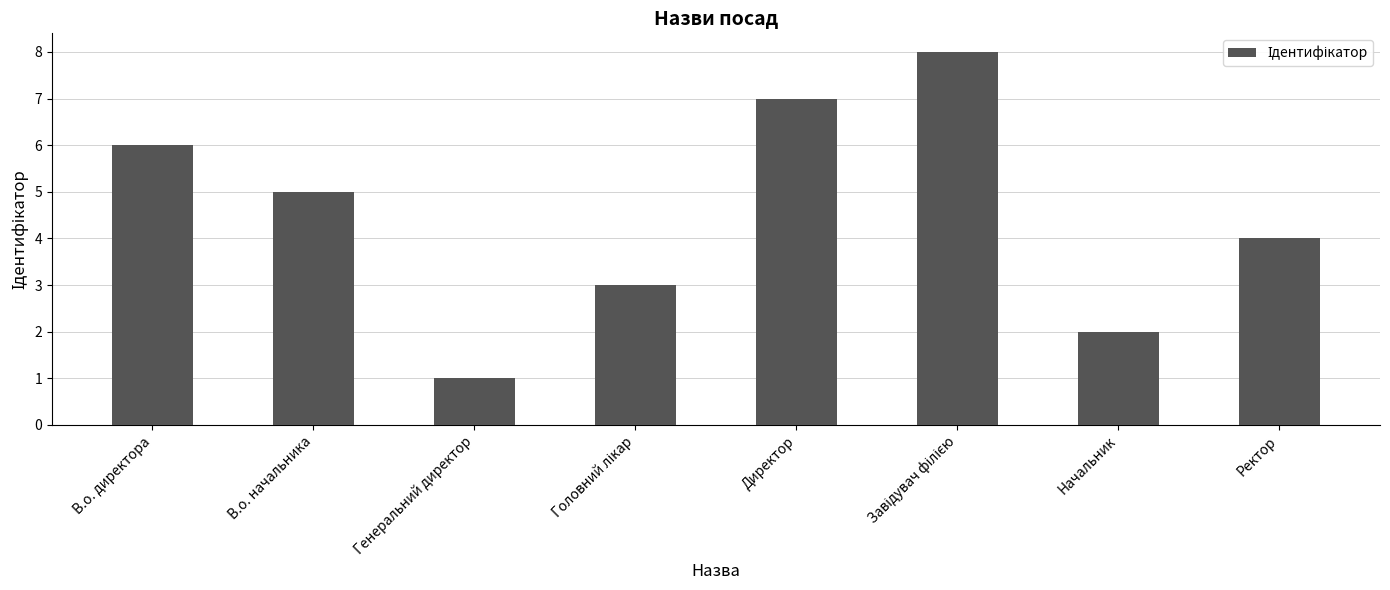

Reading left to right, list all the values displayed in this chart.

6	5	1	3	7	8	2	4